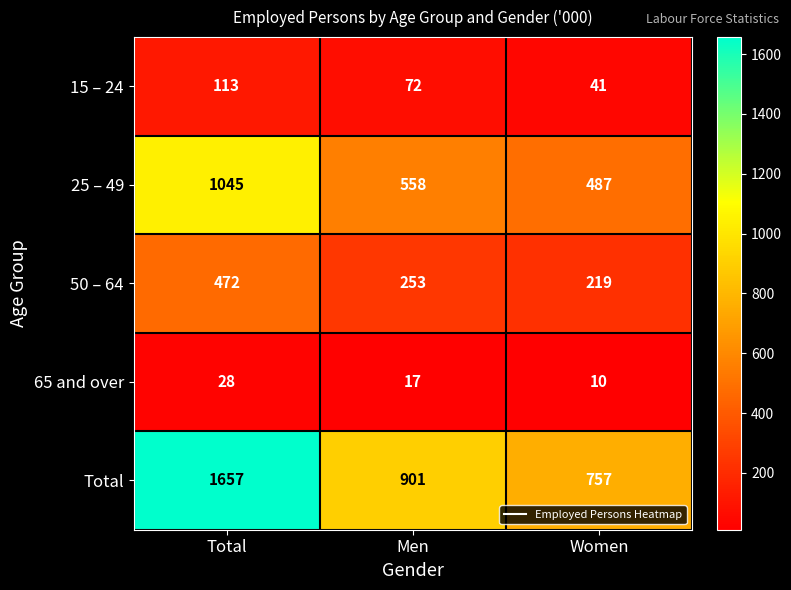

True or false: 15 – 24 has a value of 113 at Total.

True